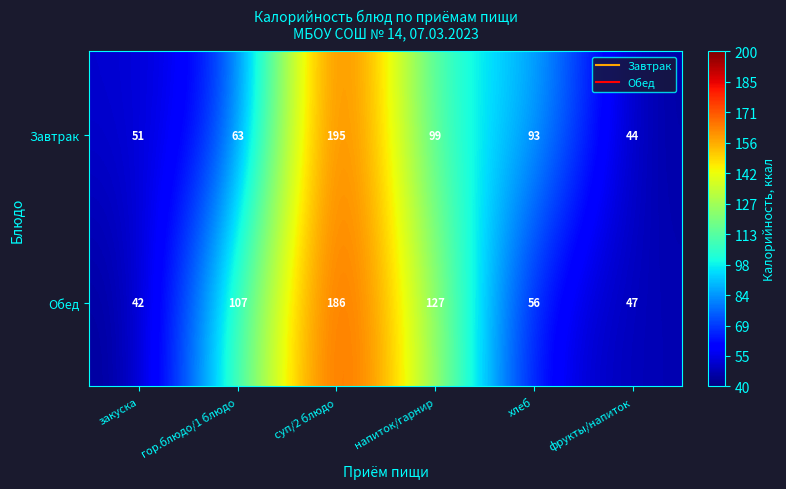

What is the sum of the Завтрак values at фрукты/напиток and гор.блюдо/1 блюдо?

107